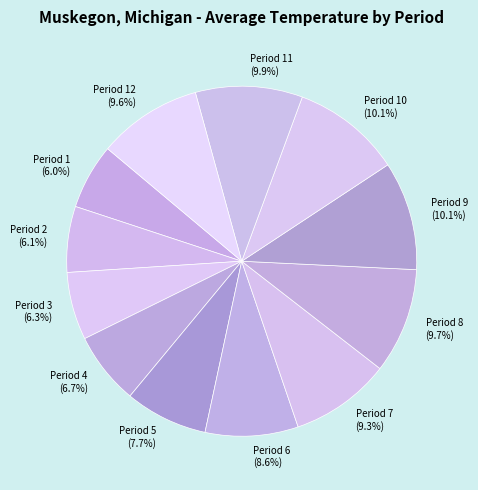

What is the ratio of the value at Period 9 to the value at Period 8?

1.0